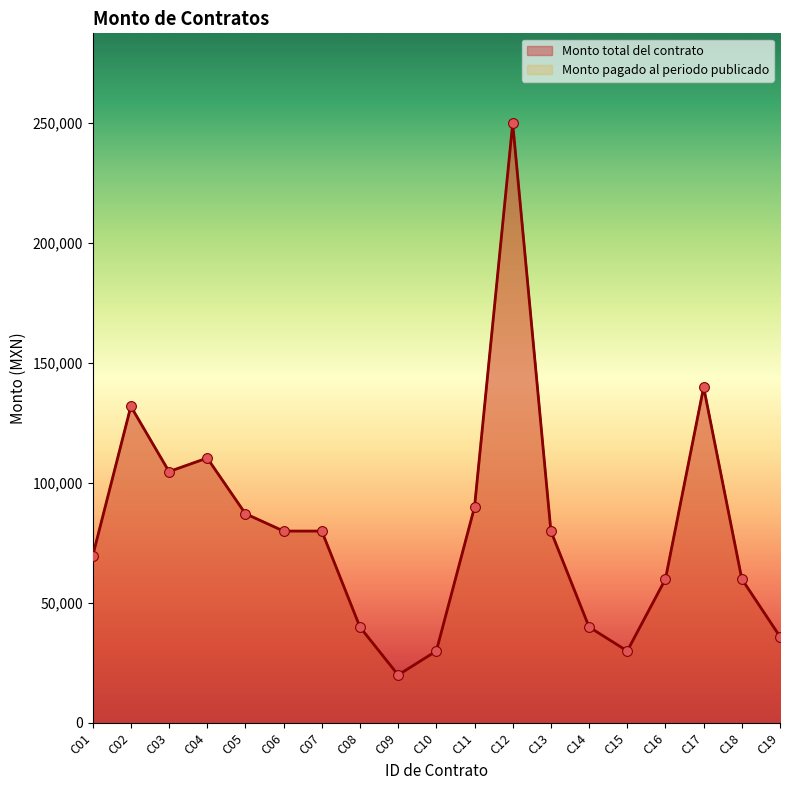

Which series has the largest total across all categories?

Monto total del contrato